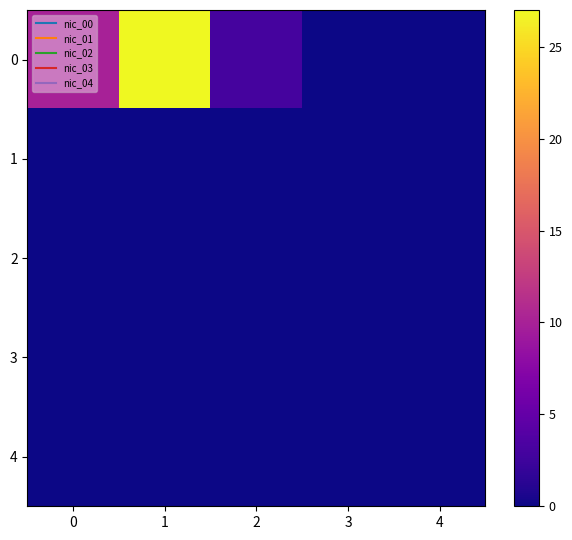

Reading right to left, list all the values displayed in this chart.

0: 4=0	3=0	2=3	1=27	0=10
1: 4=0	3=0	2=0	1=0	0=0
2: 4=0	3=0	2=0	1=0	0=0
3: 4=0	3=0	2=0	1=0	0=0
4: 4=0	3=0	2=0	1=0	0=0